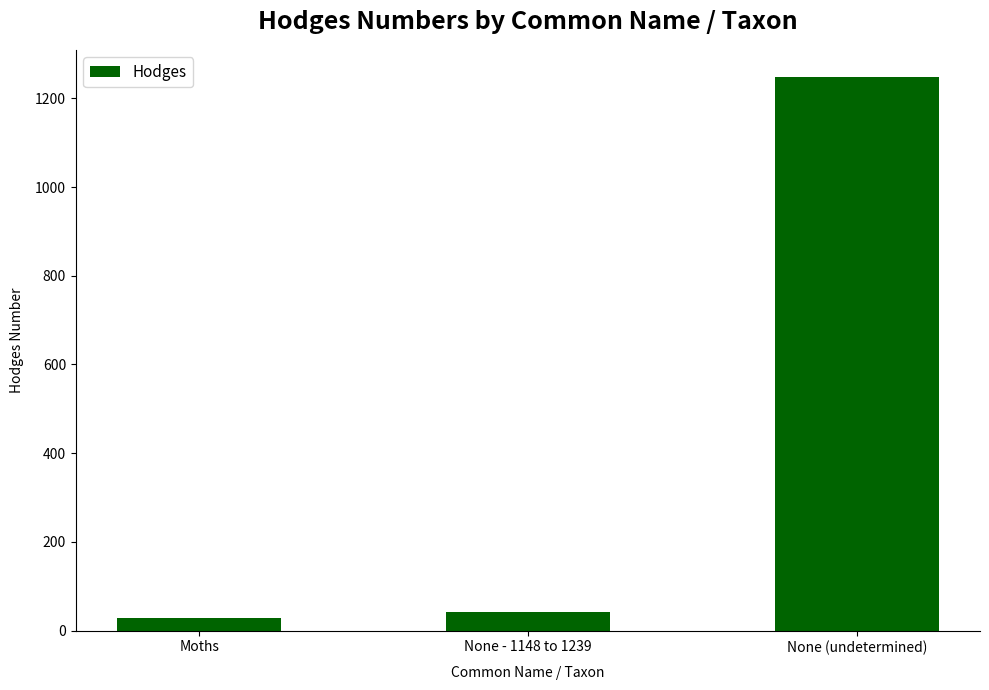

What is the average value?

439.4